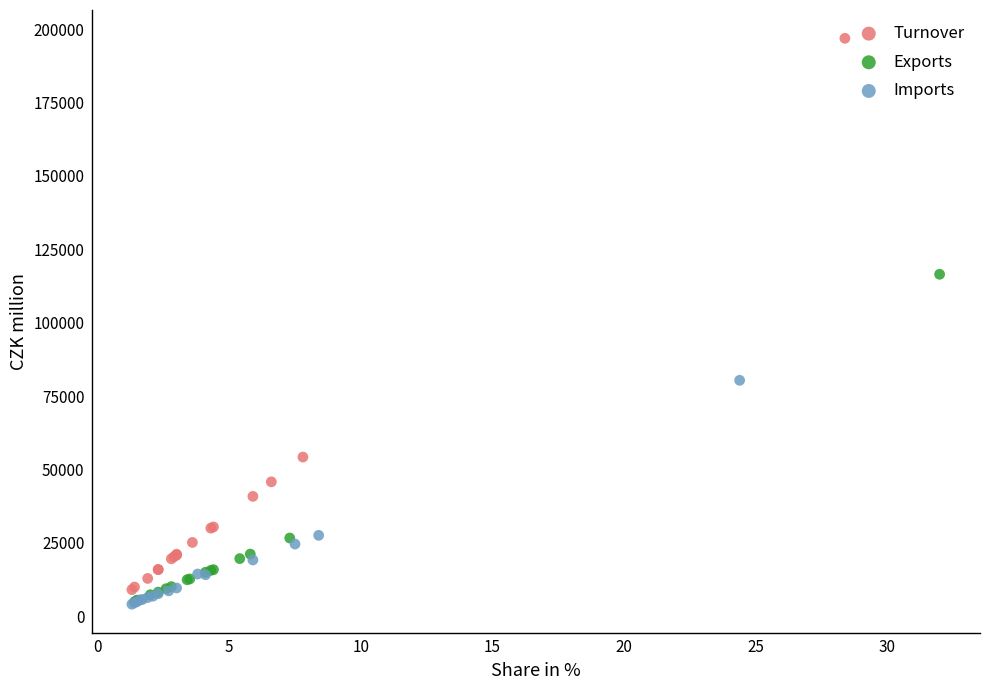

Which series has the widest spread of Y values?

Turnover